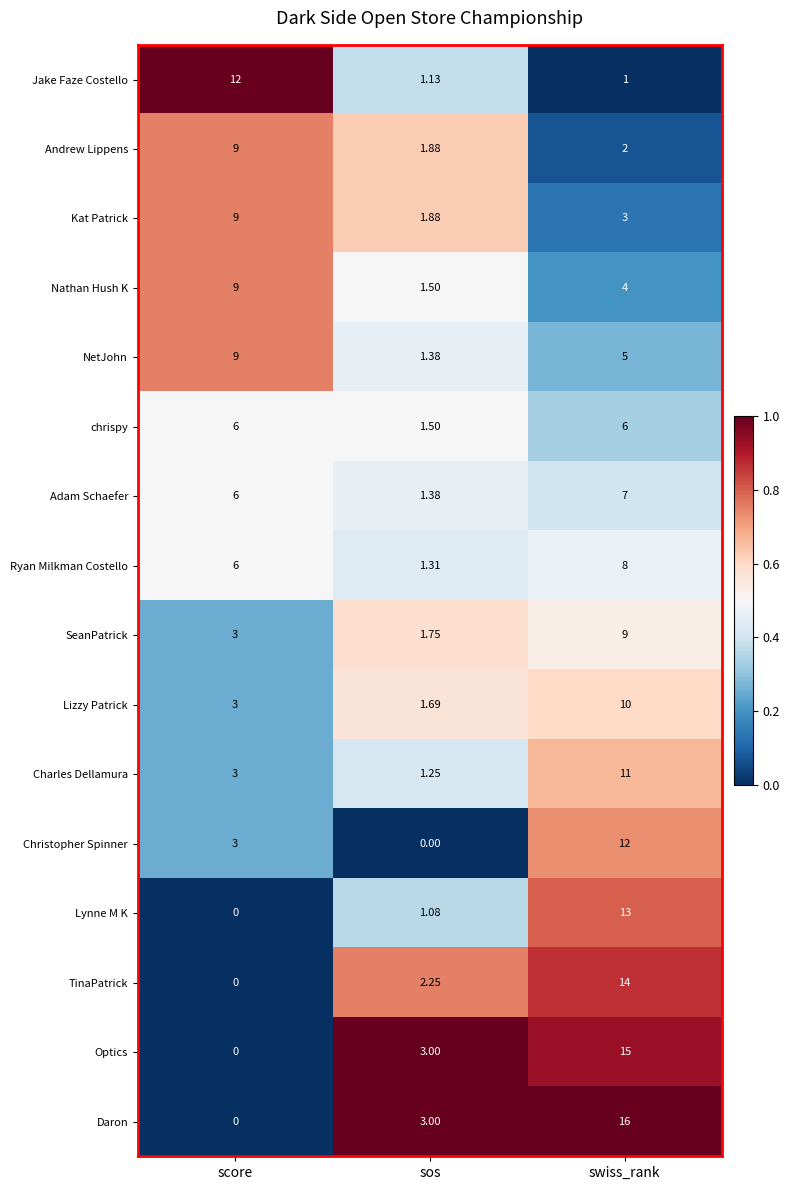

At which label is Charles Dellamura closest to 6?

score